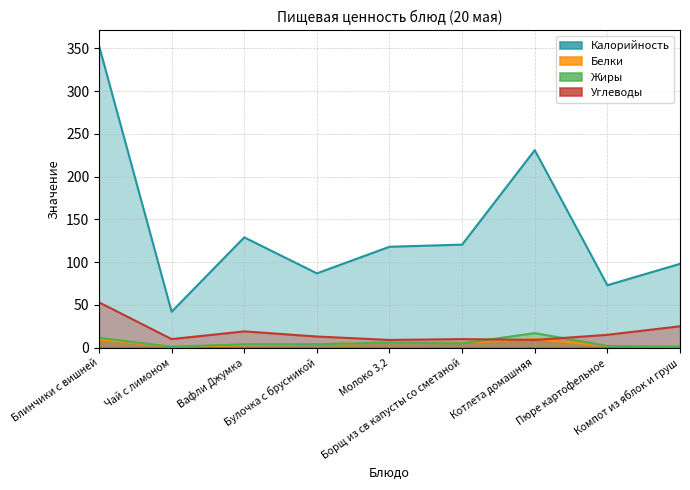

How many lines are shown in the chart?

4